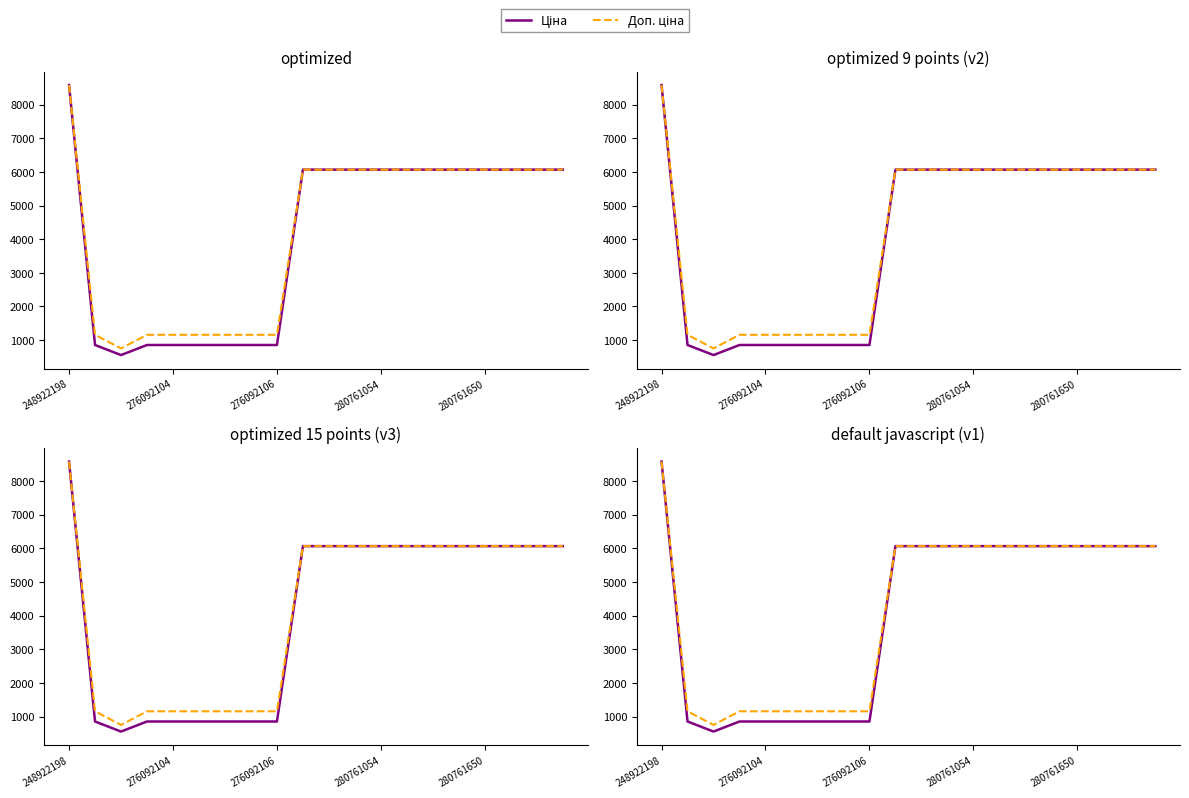

Which series has the largest total across all categories?

Доп. ціна